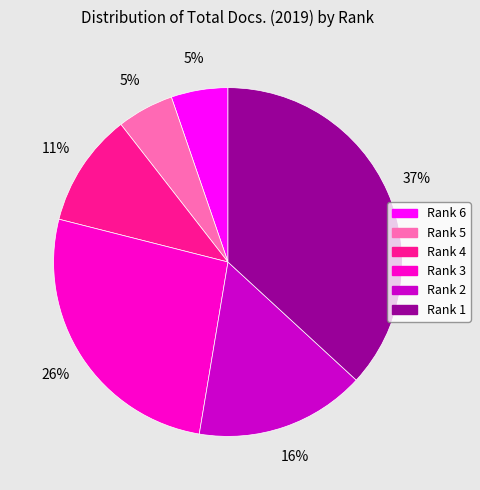

Count the number of slices in the pie.

6